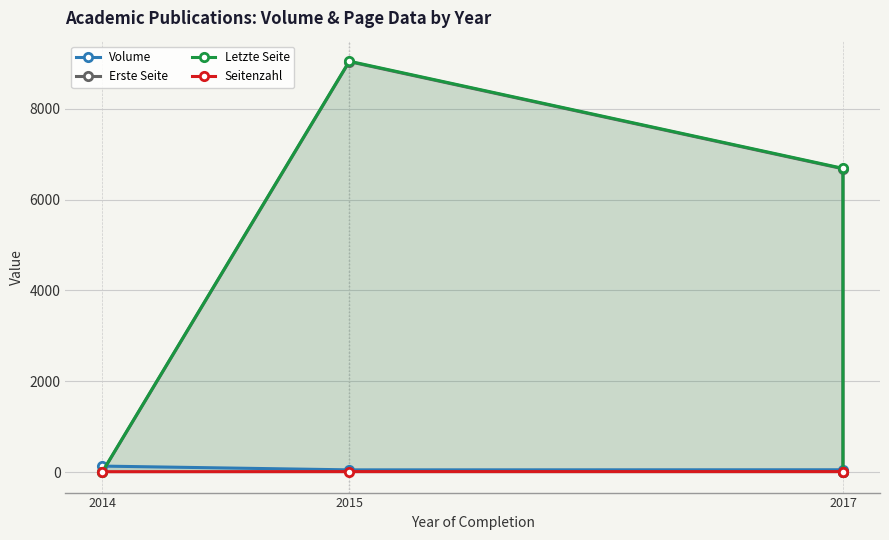

What is the label of the 4th point from the right?

2014